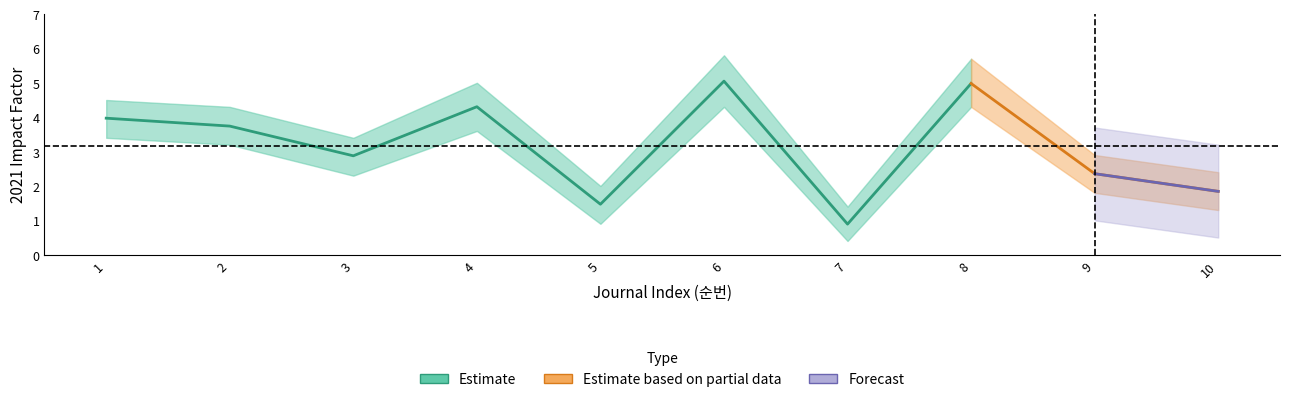

True or false: Impact Factor and IF Lower intersect in this chart.

False